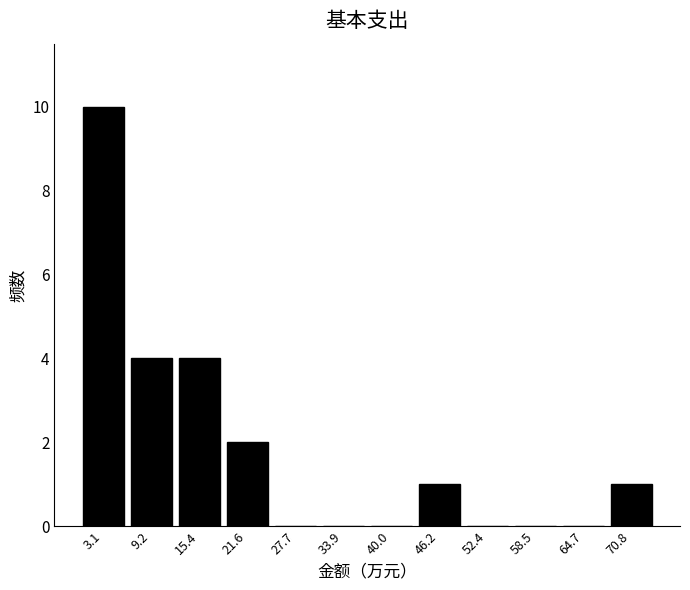

Reading left to right, list every bar in this chart as the range it spans on the x-axis followed by its height. Neither the bar edges nor the heights are printed on the chart, so give them approximately, as read against the axes.

0 to 6: 10
6 to 12: 4
12 to 18: 4
18 to 25: 2
25 to 31: 0
31 to 37: 0
37 to 43: 0
43 to 49: 1
49 to 55: 0
55 to 62: 0
62 to 68: 0
68 to 74: 1